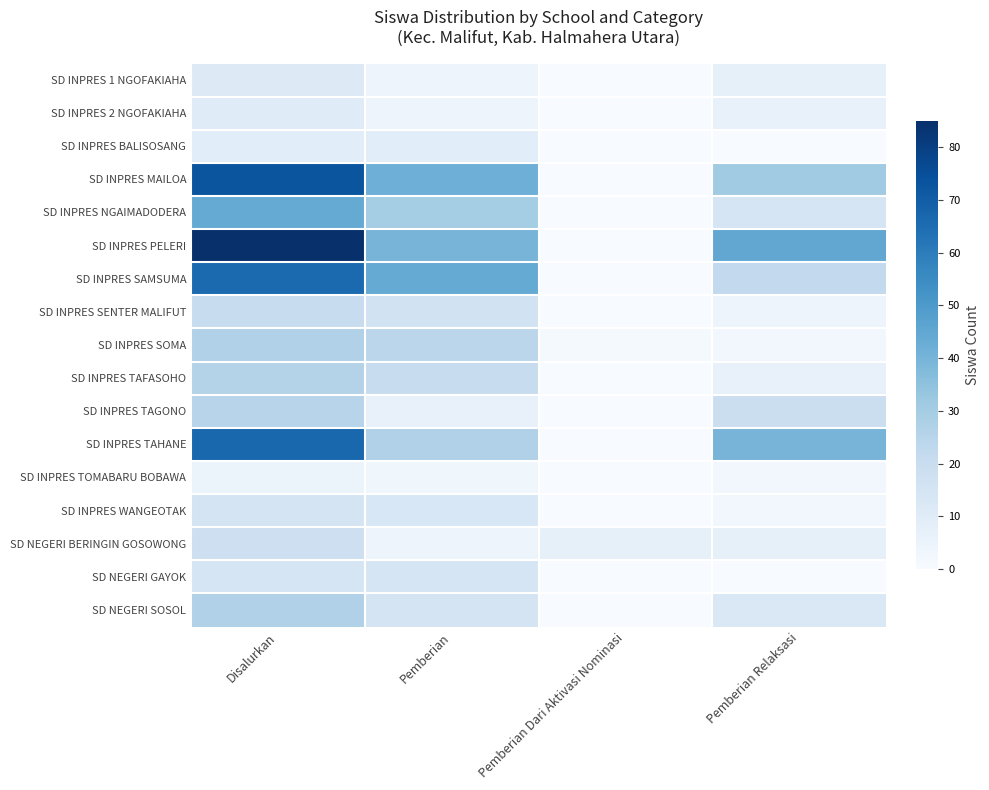

Which series changed the most between Disalurkan and Pemberian?

SD INPRES PELERI